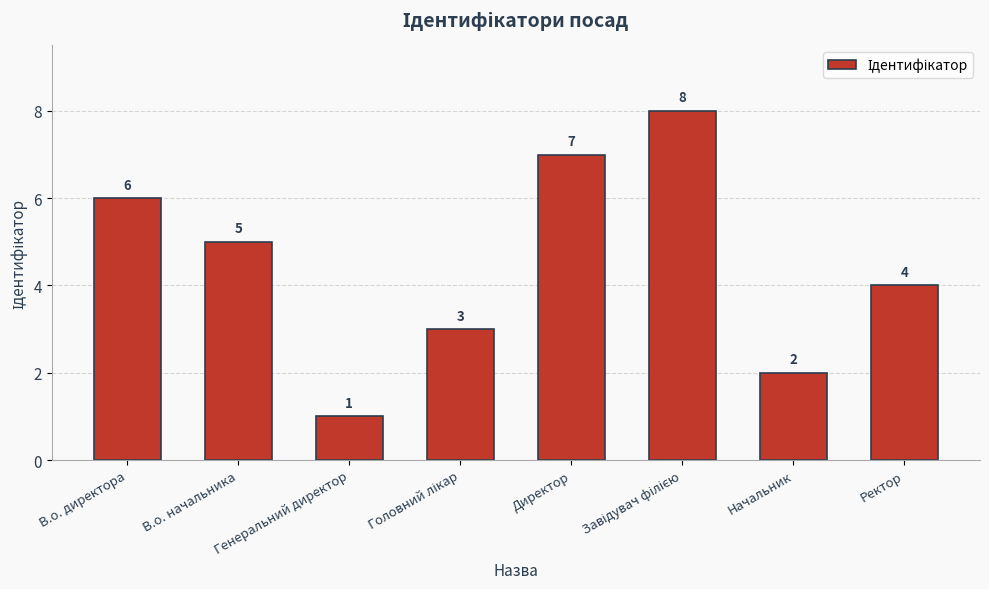

What is the greatest value displayed?

8